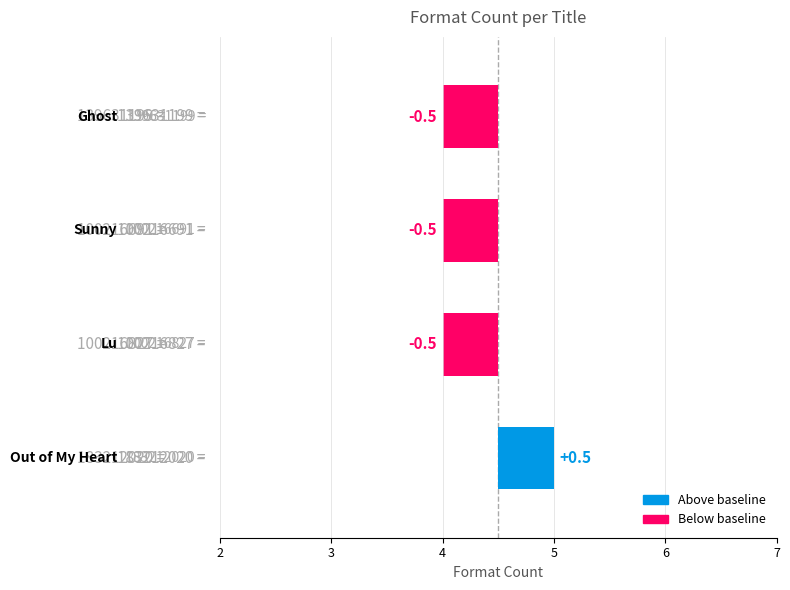

What is the sum of all values?

17